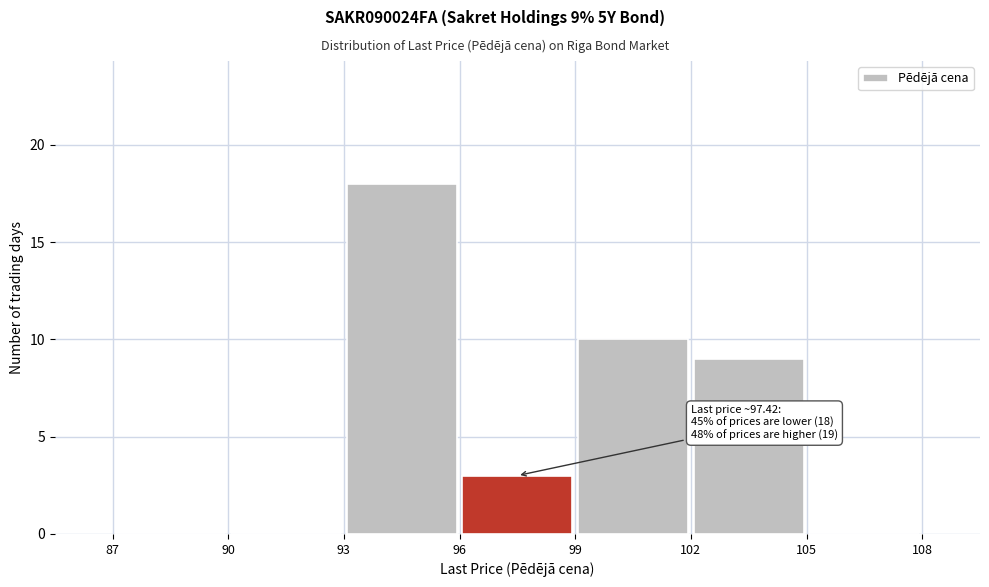

Which range on the x-axis has the tallest bar?

93 to 96